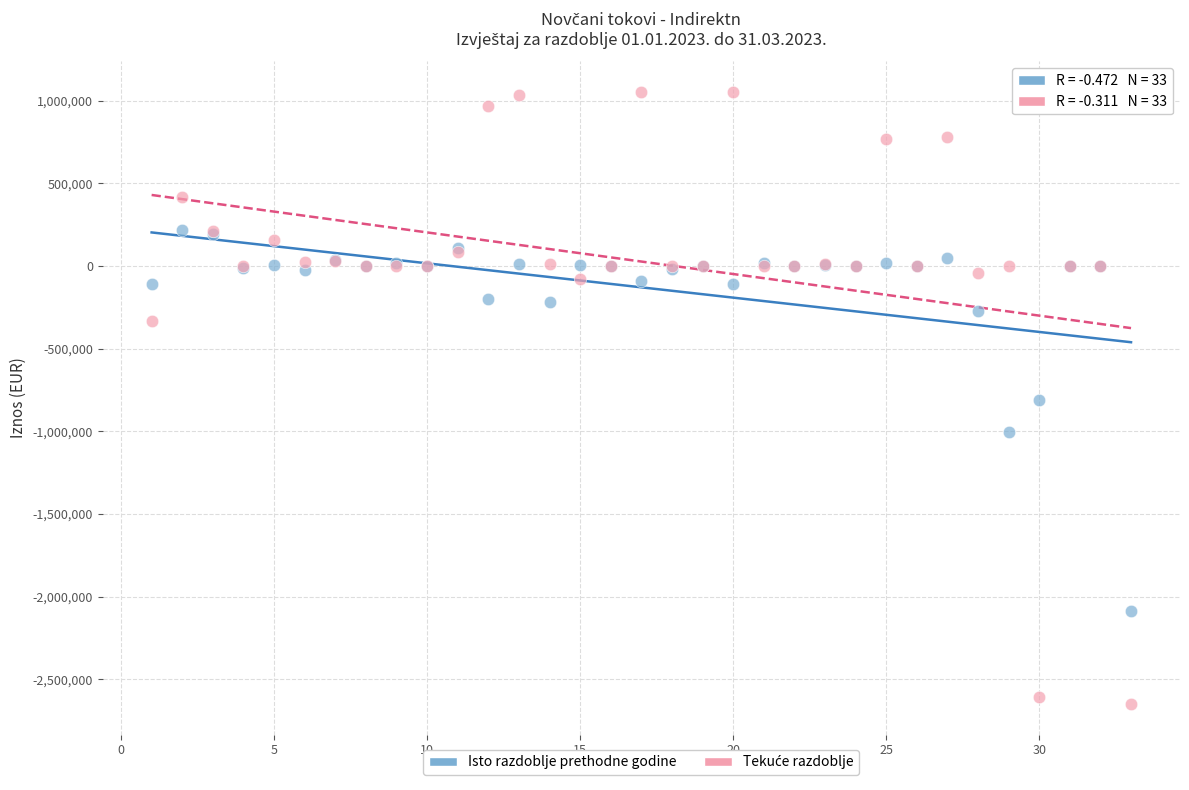

What is the X range (max minus min) for the scatter plot?

32